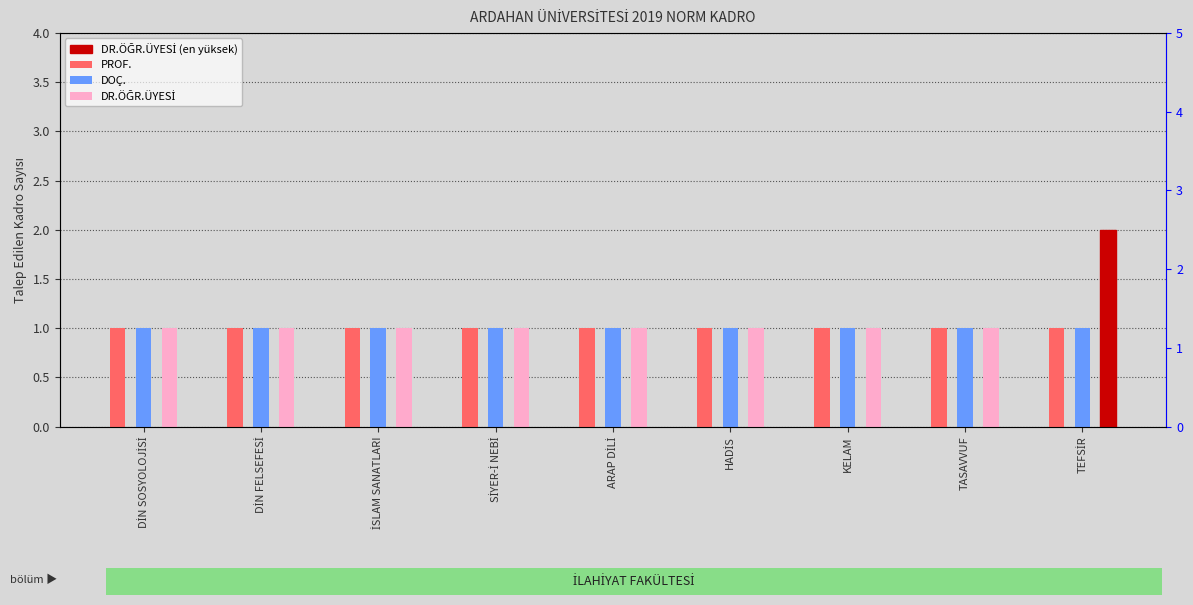

At how many categories does at least one series exceed 1?

1